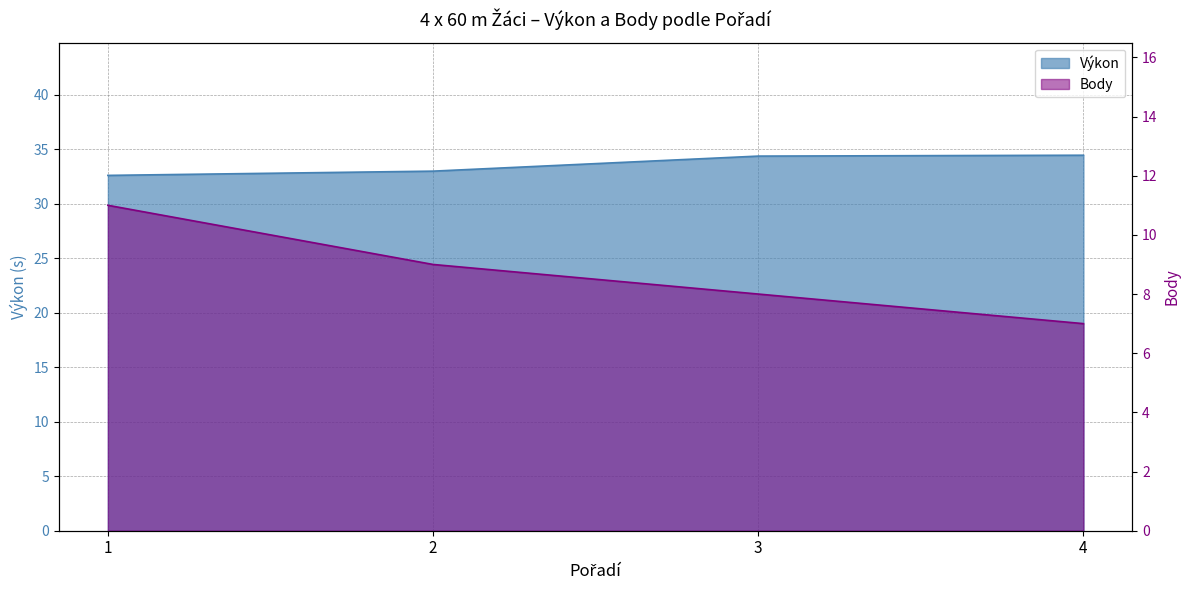

True or false: Výkon has more than 2 interior local peaks.

False